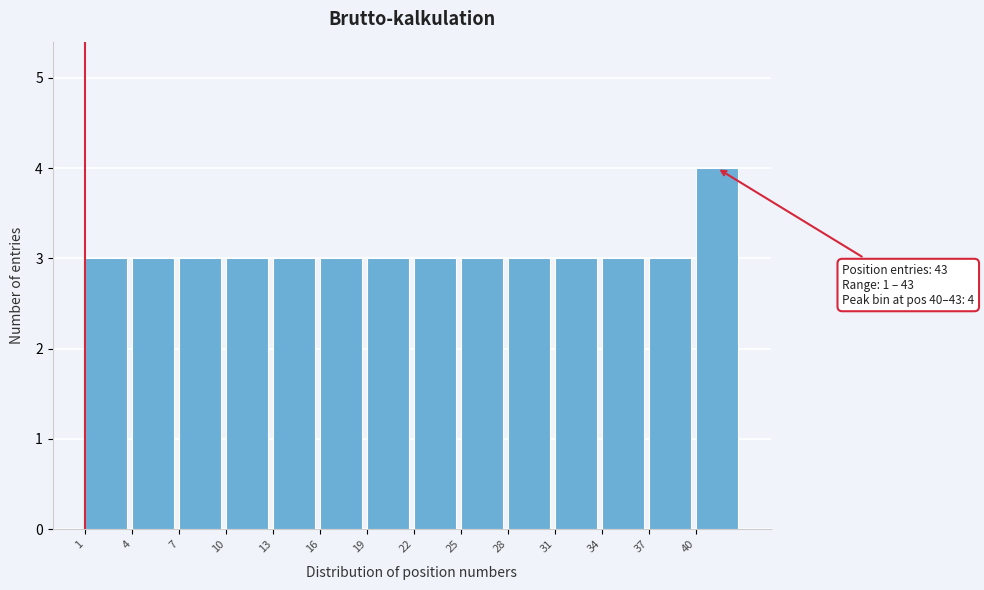

Over which range of the x-axis is the bar tallest?

40 to 43